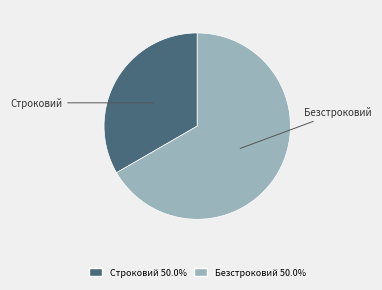

Which slice is the smallest?

Строковий